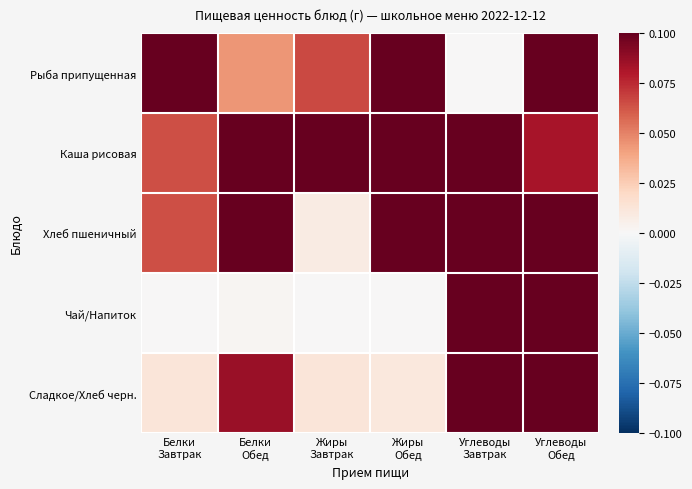

Reading right to left, what are all the values shown in this chart?

Рыба припущенная: Углеводы
Обед=0.2	Углеводы
Завтрак=0.0	Жиры
Обед=0.1	Жиры
Завтрак=0.1	Белки
Обед=0.0	Белки
Завтрак=0.2
Каша рисовая: Углеводы
Обед=0.1	Углеводы
Завтрак=0.7	Жиры
Обед=0.3	Жиры
Завтрак=0.1	Белки
Обед=0.4	Белки
Завтрак=0.1
Хлеб пшеничный: Углеводы
Обед=1.0	Углеводы
Завтрак=0.4	Жиры
Обед=0.1	Жиры
Завтрак=0.0	Белки
Обед=0.2	Белки
Завтрак=0.1
Чай/Напиток: Углеводы
Обед=0.5	Углеводы
Завтрак=0.3	Жиры
Обед=0.0	Жиры
Завтрак=0.0	Белки
Обед=0.0	Белки
Завтрак=0.0
Сладкое/Хлеб черн.: Углеводы
Обед=0.5	Углеводы
Завтрак=0.3	Жиры
Обед=0.0	Жиры
Завтрак=0.0	Белки
Обед=0.1	Белки
Завтрак=0.0